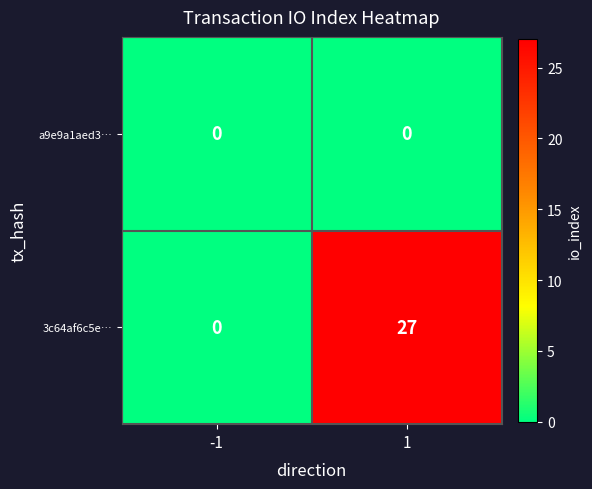

What is the highest value of the 3c64af6c5e… series?

27